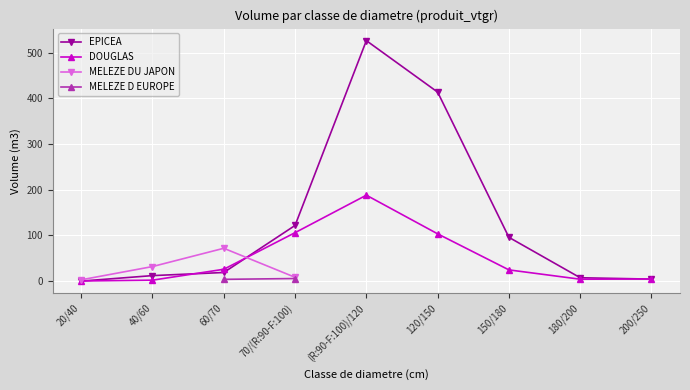

Is this an area chart (filled region under the line)?

No